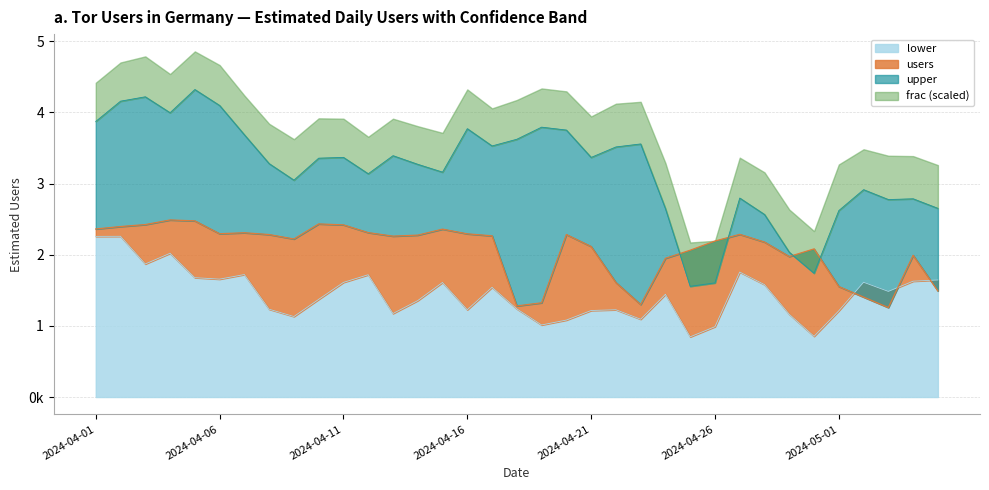

What is the label of the 33rd point from the right?

2024-04-03